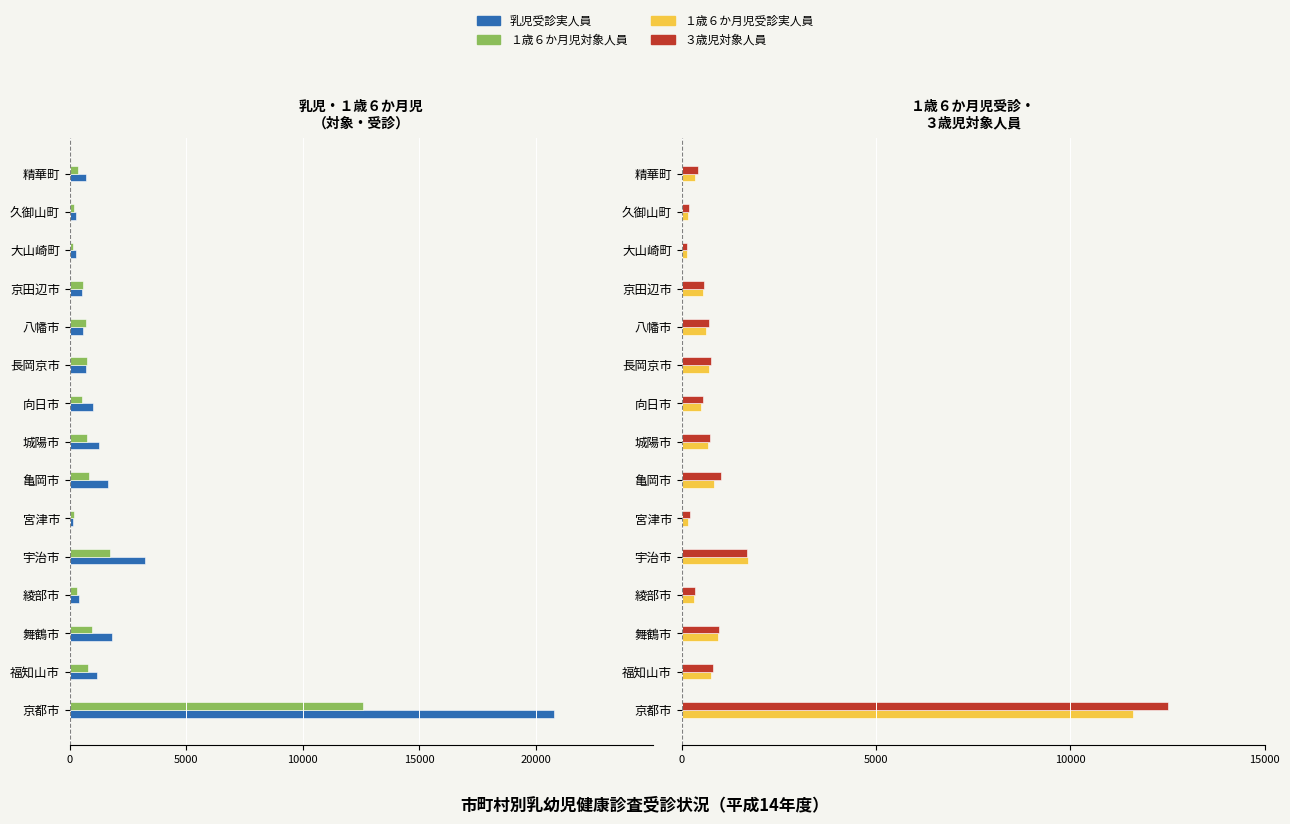

How many values in the １歳６か月児受診実人員 series are below 616?

7